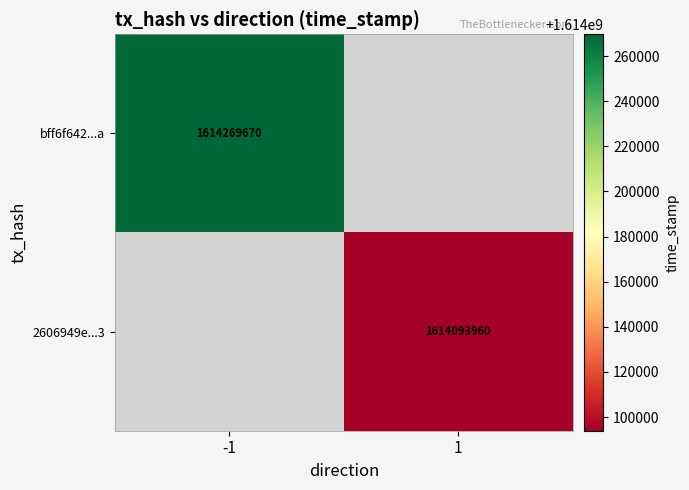

What is the smallest value displayed?

1614093960.0